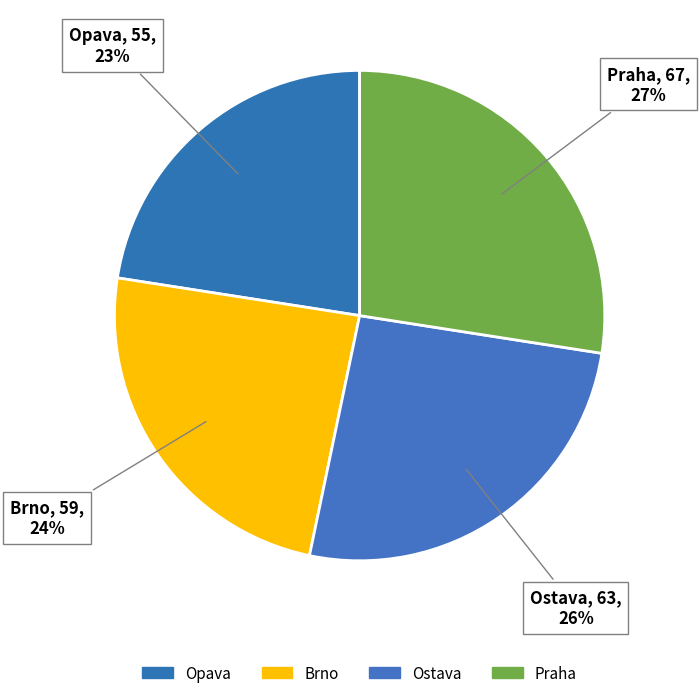

How many segments does this pie chart have?

4